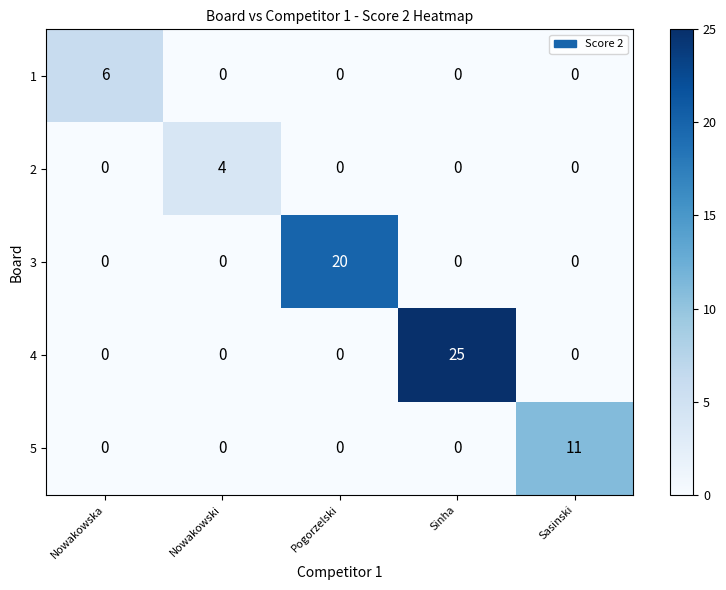

What is the total value across all series at Nowakowski?

4